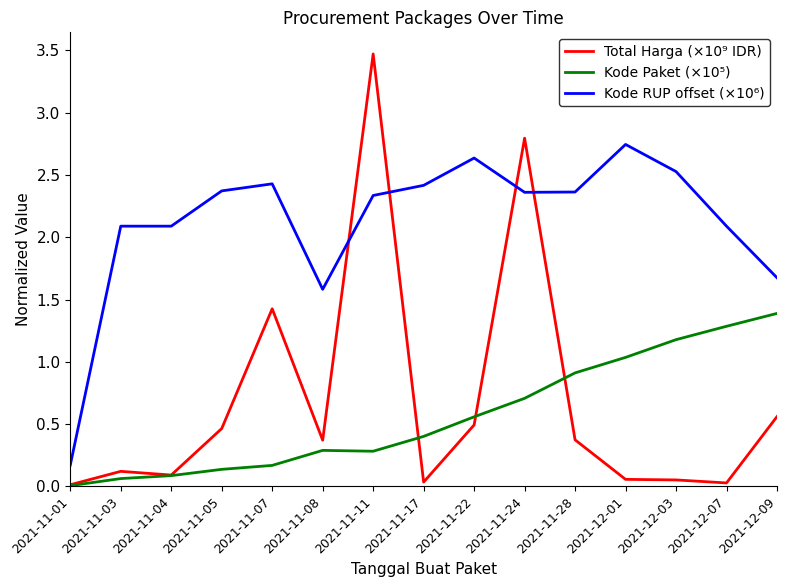

What position from the right is 2021-12-07?

2